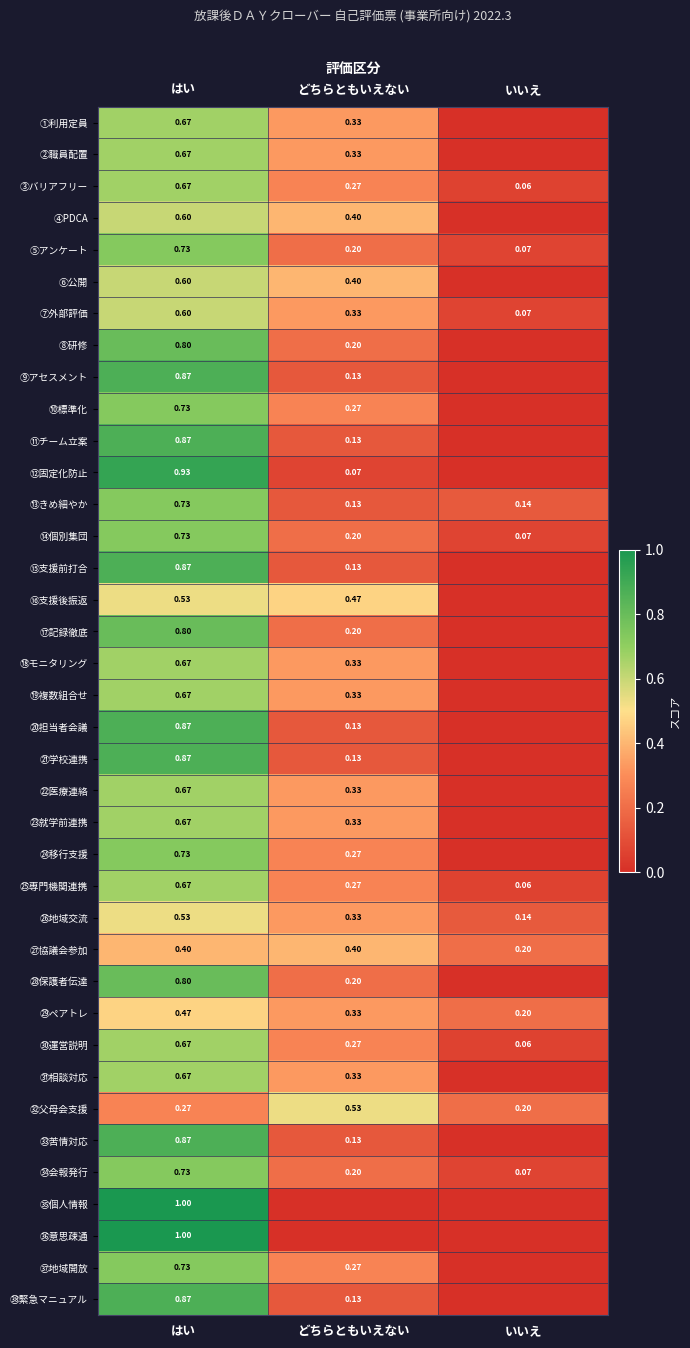

What is the spread (max minus min) of values at はい?

0.7